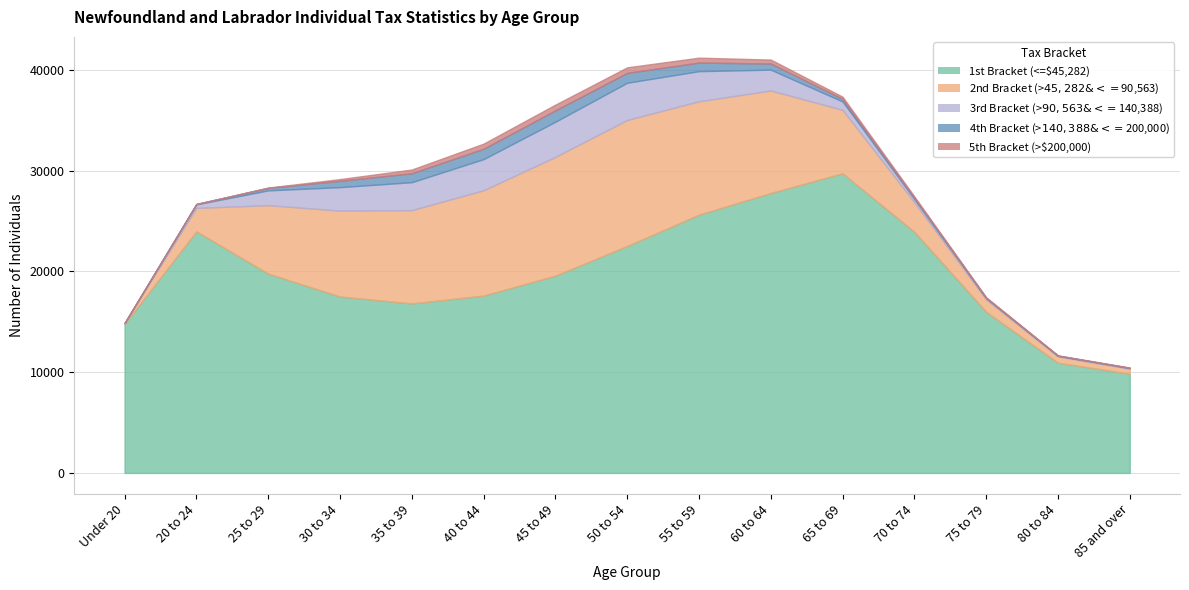

Where is the first local maximum for 2nd Bracket (>$45,282 & <=$90,563)?

50 to 54